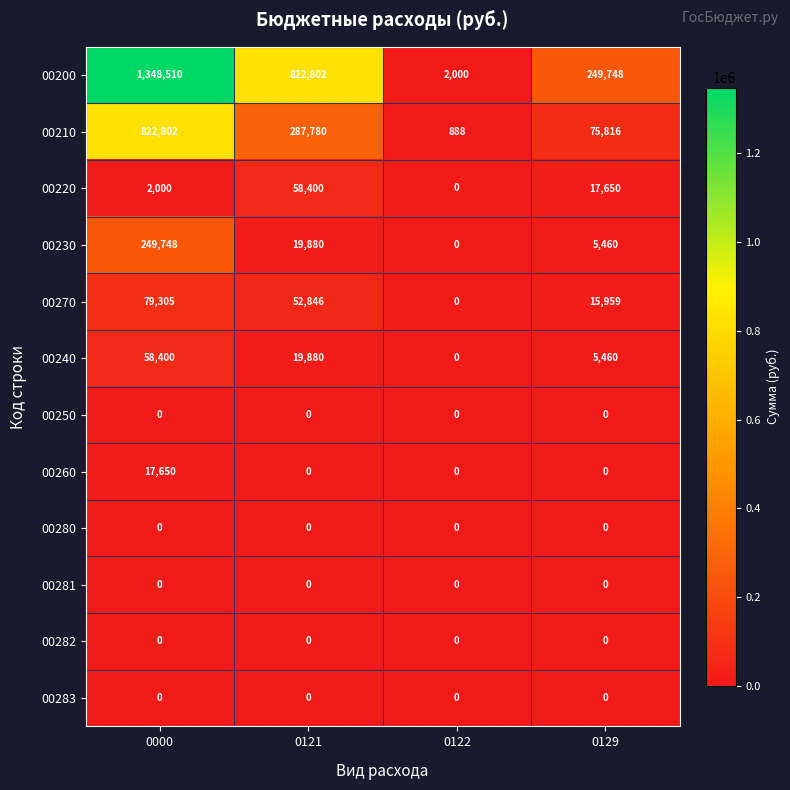

Read the 00220 value at 0129.

17650